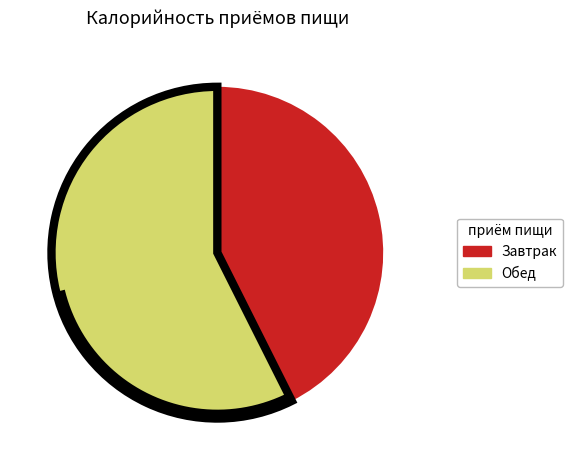

What is the ratio of the value at Завтрак to the value at Обед?

0.7